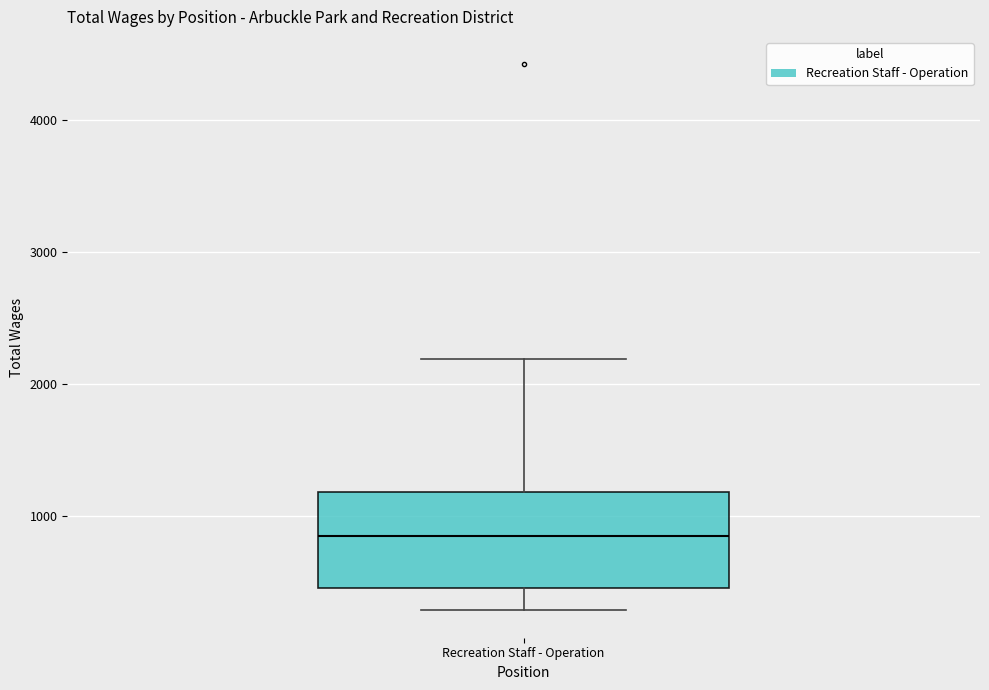

Read this box plot against the y-axis: the position of the median line, the range covered by the box, and the ends of both whiskers. The values are not printed on the chart, so give them approximately, as read against the axis.

median 900, box 500 to 1200, whiskers 300 to 2200